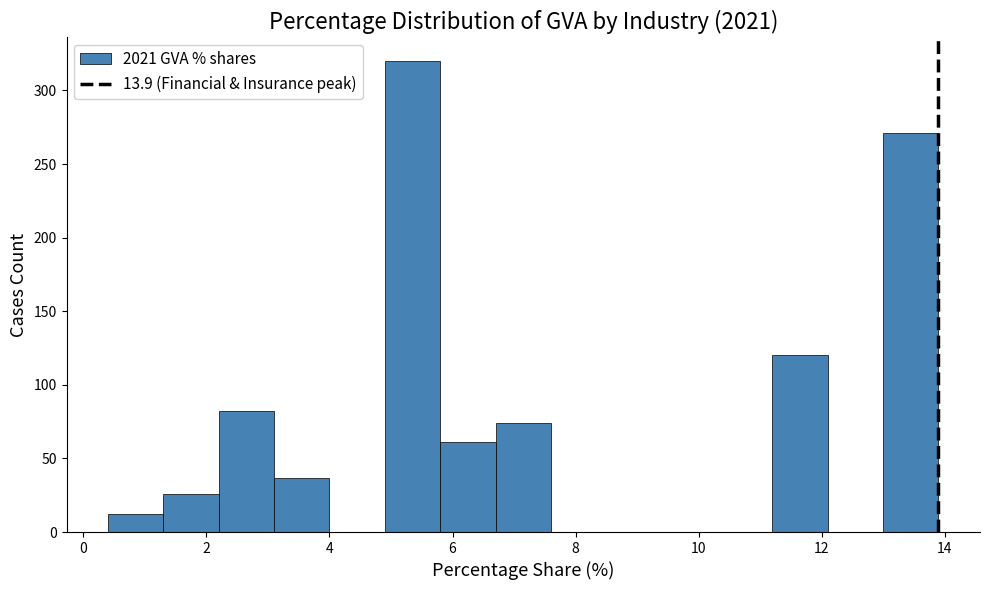

What is the height of the bar covering 1.3 to 2.2 on the x-axis? Neither the bar edges nor the heights are printed on the chart, so give them approximately, as read against the axes.

25